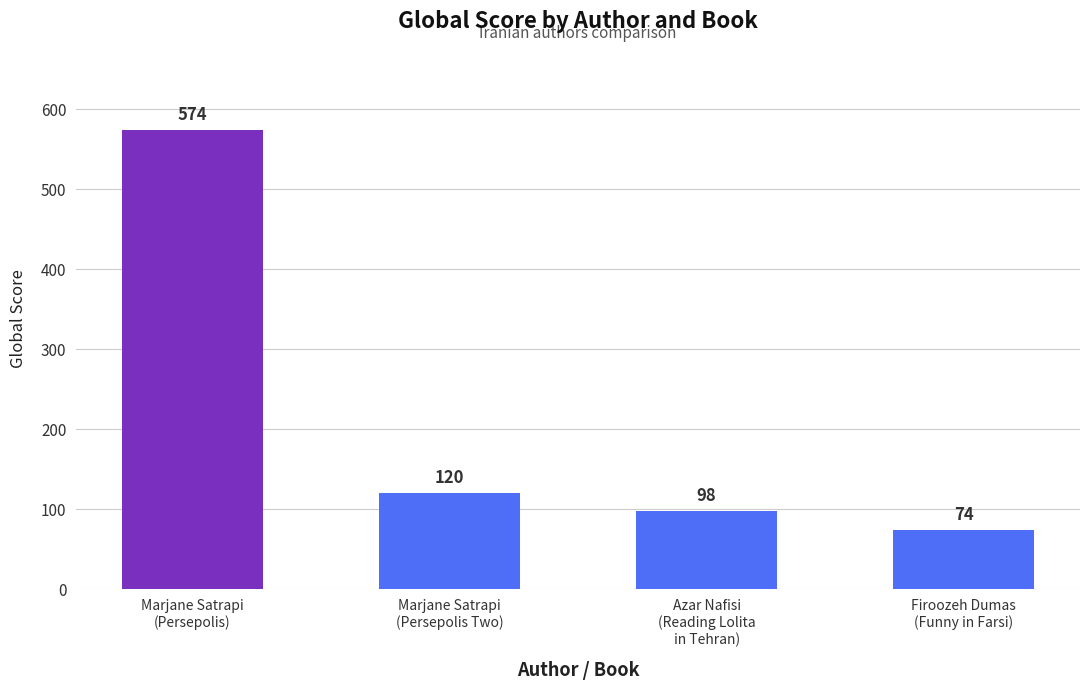

List the labels in order of value, largest first.

Marjane Satrapi
(Persepolis), Marjane Satrapi
(Persepolis Two), Azar Nafisi
(Reading Lolita
in Tehran), Firoozeh Dumas
(Funny in Farsi)